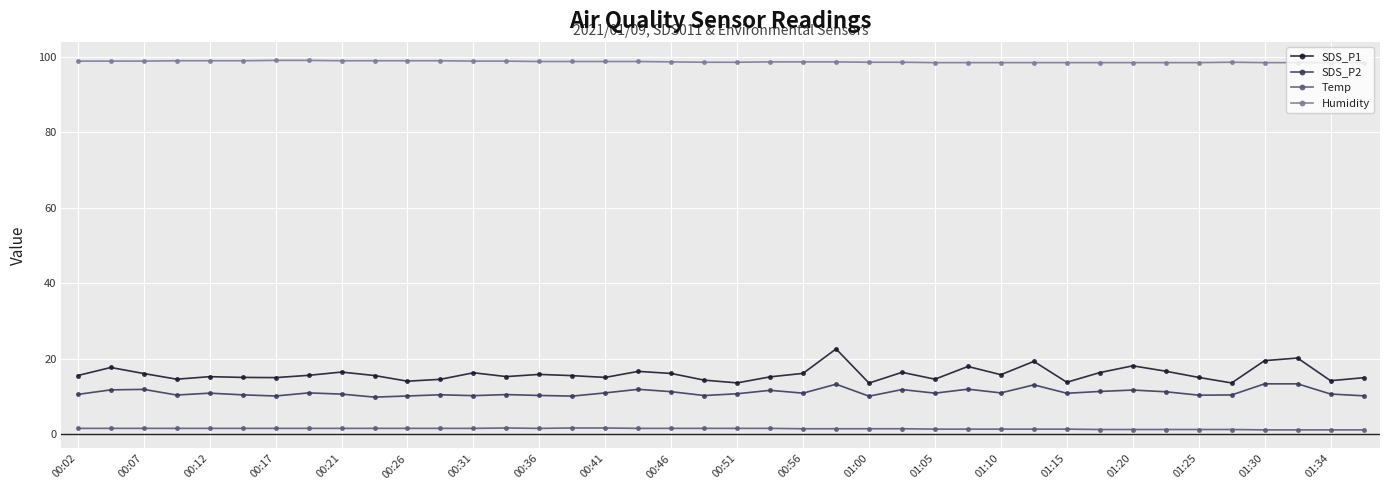

How many lines are shown in the chart?

4